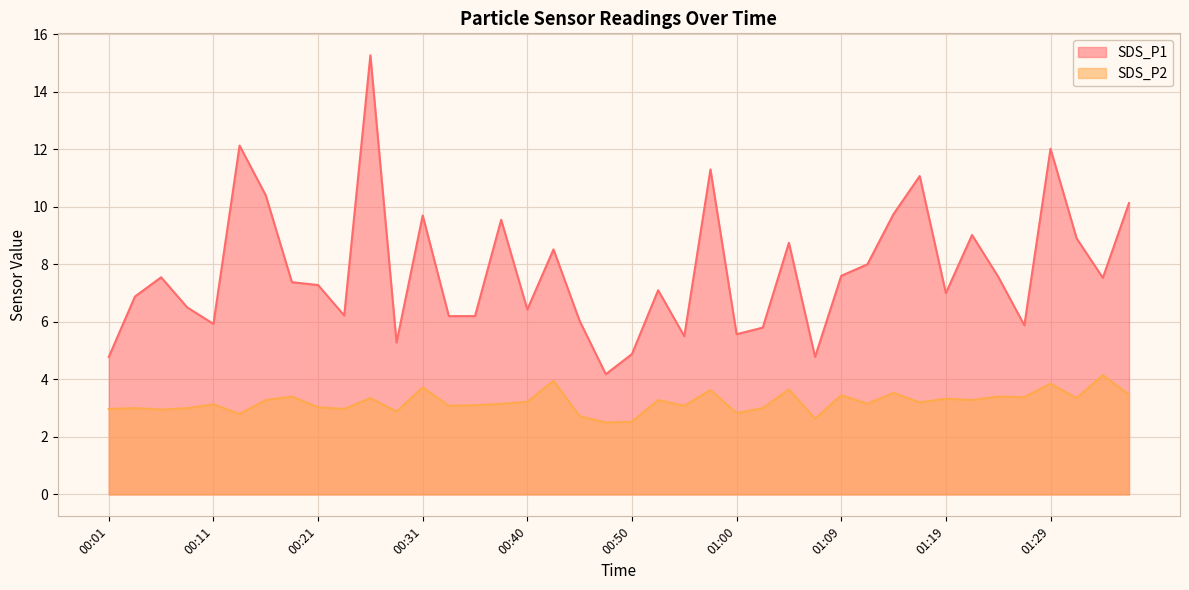

Which series has the largest range (max minus min)?

SDS_P1